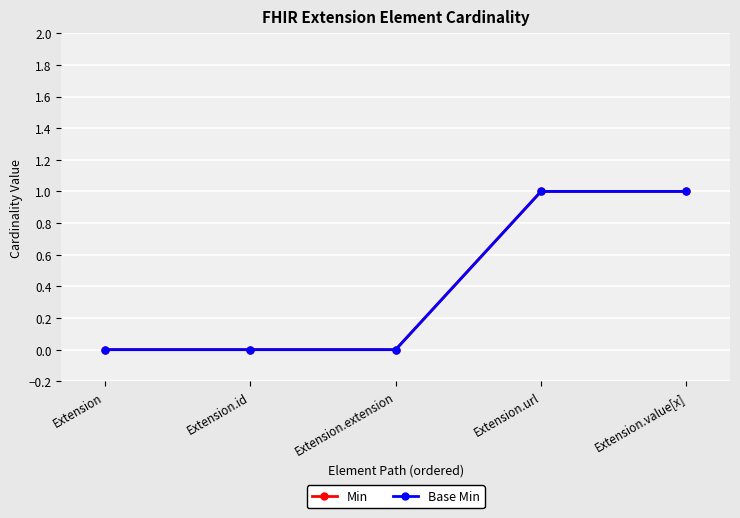

True or false: Base Min and Min cross at least once.

False